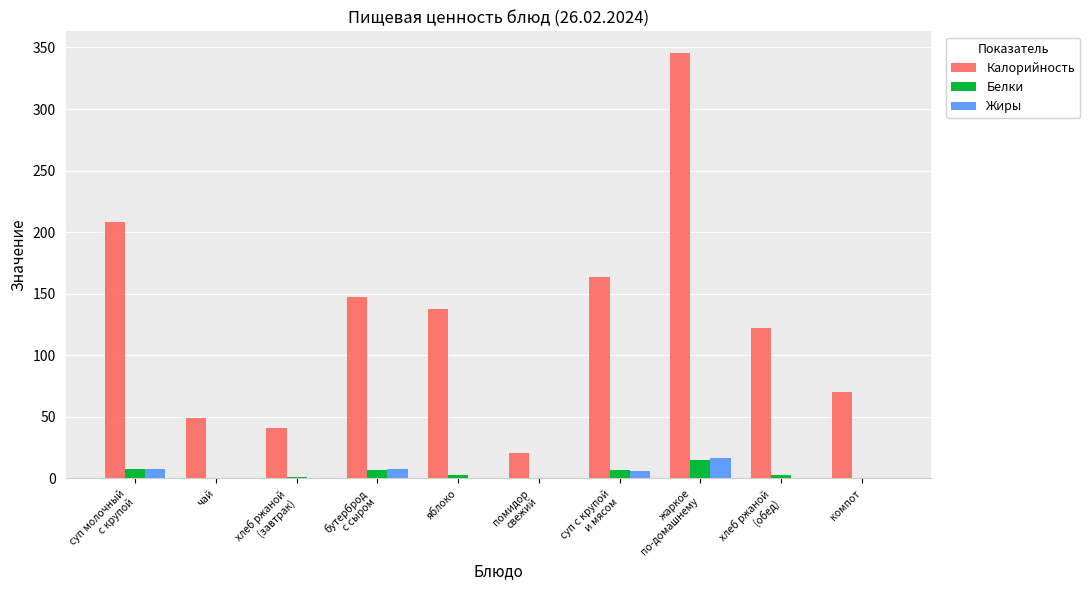

What is the highest value of the Белки series?

15.2